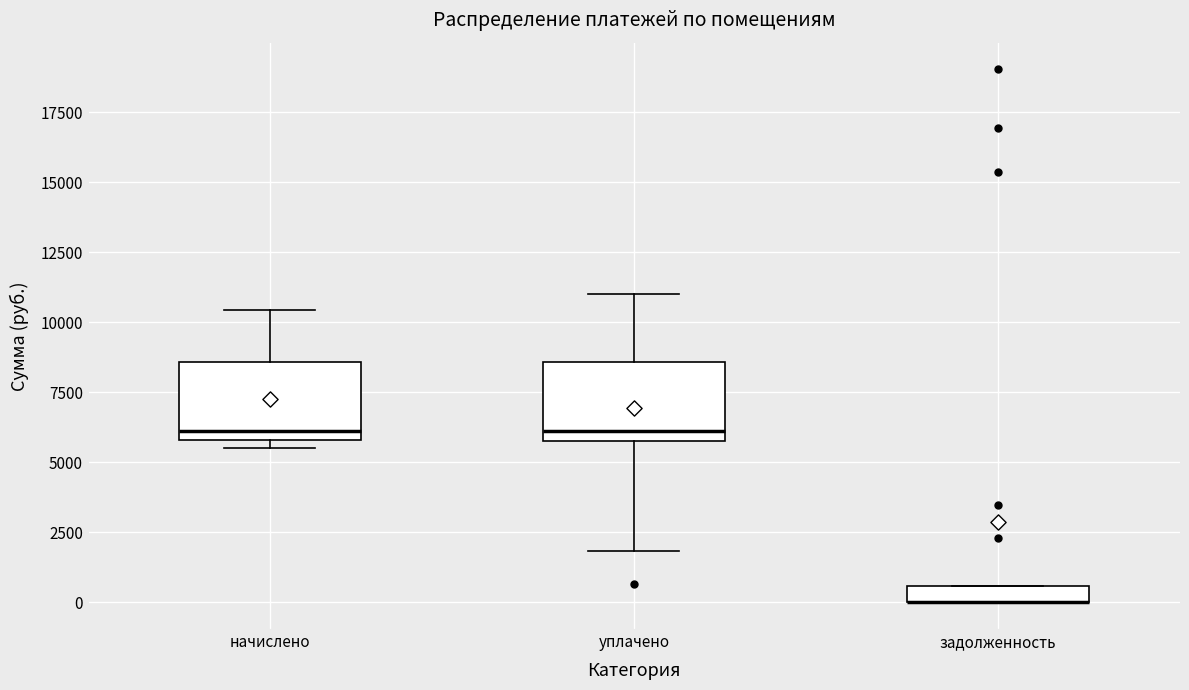

Where does the upper whisker of the box for уплачено end on the y-axis? The values are not printed on the chart, so give them approximately, as read against the axis.

11000